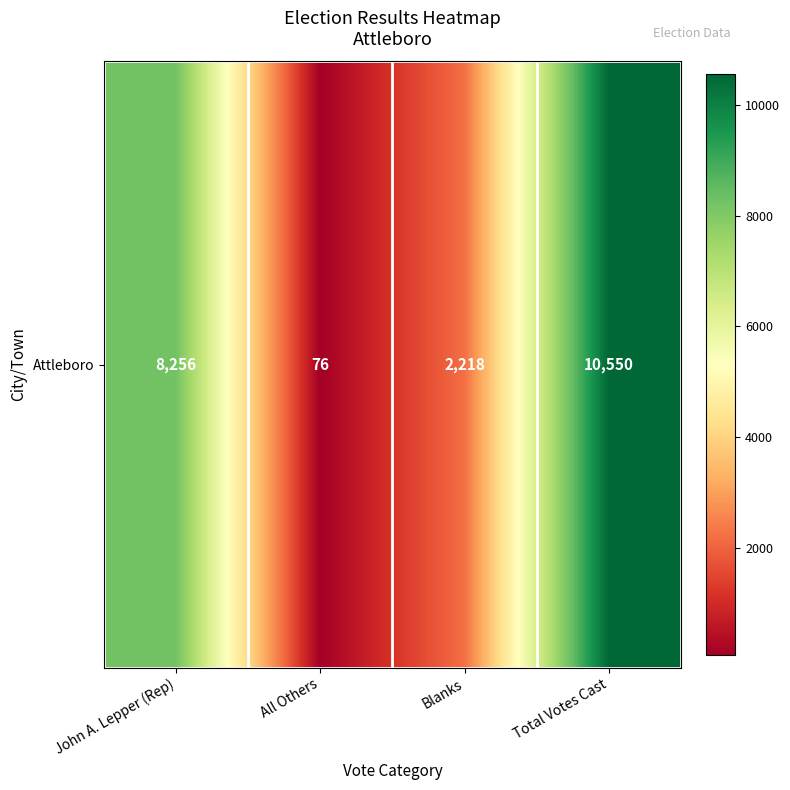

Which category has the highest value across all series?

Total Votes Cast